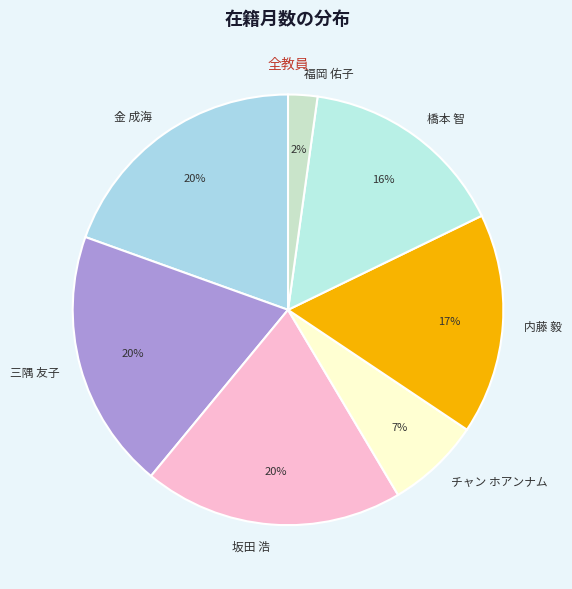

The 坂田 浩 slice represents 20% of the pie. True or false?

True